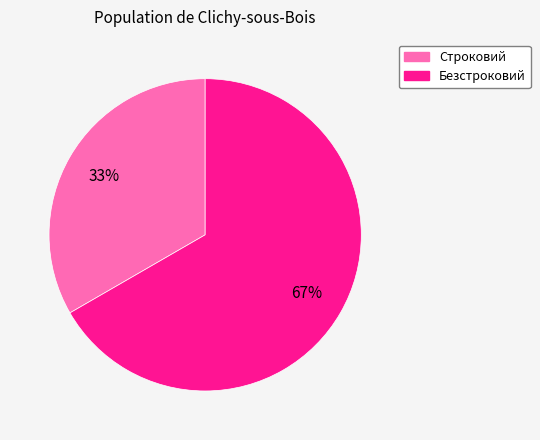

Approximately how many times larger is the value at Безстроковий compared to Строковий?

2.0